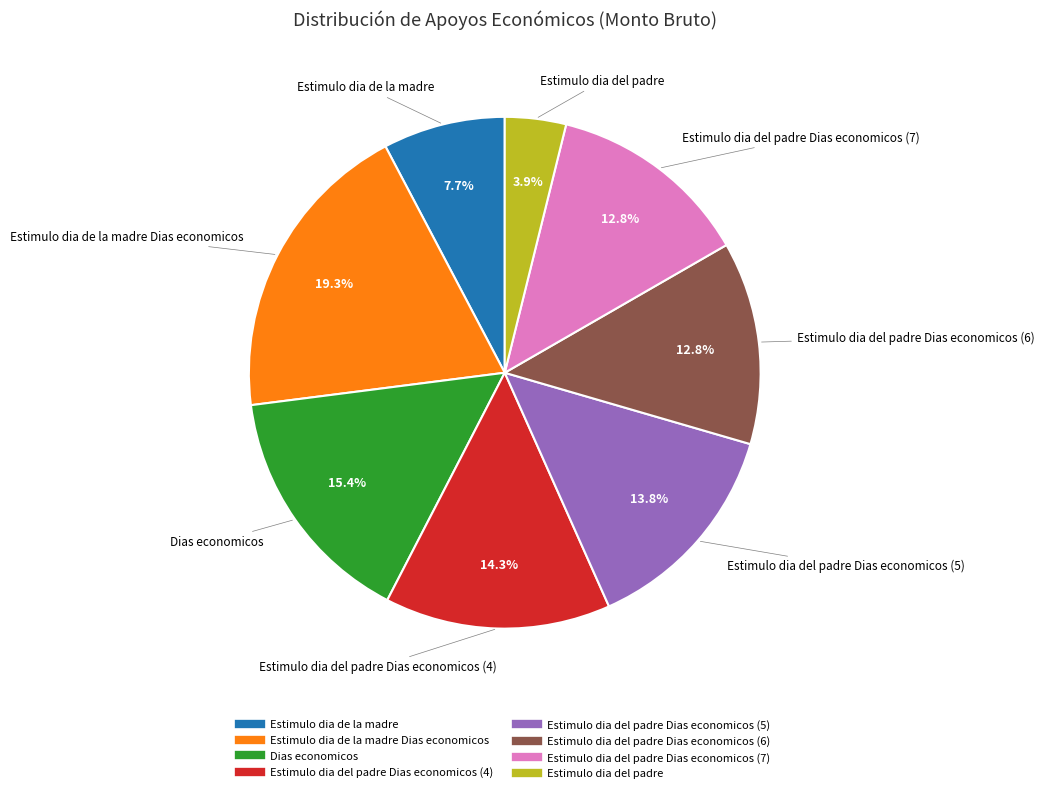

How many slices are in this pie chart?

8